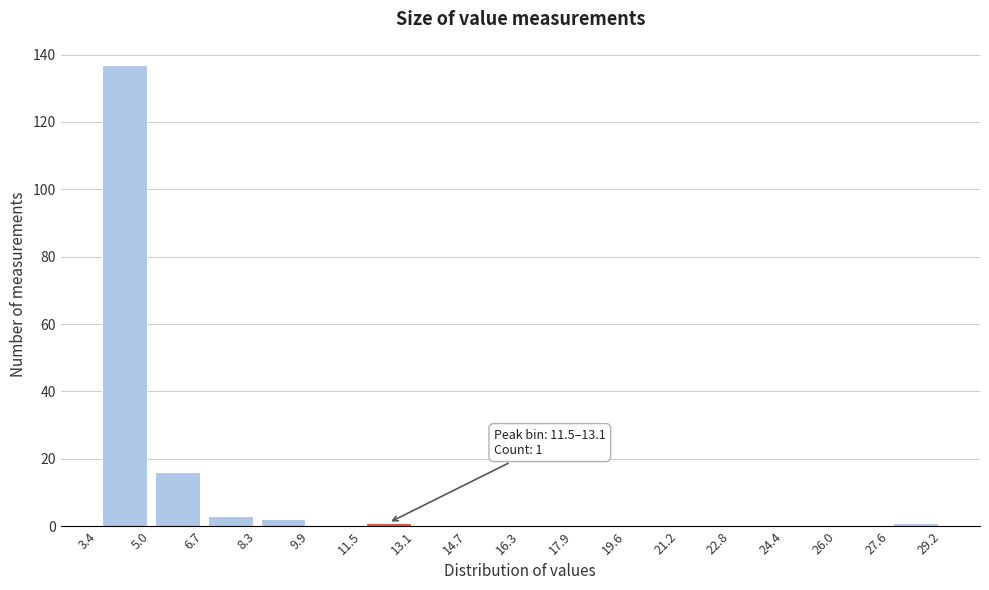

Which range on the x-axis has the tallest bar?

3.4 to 5.0